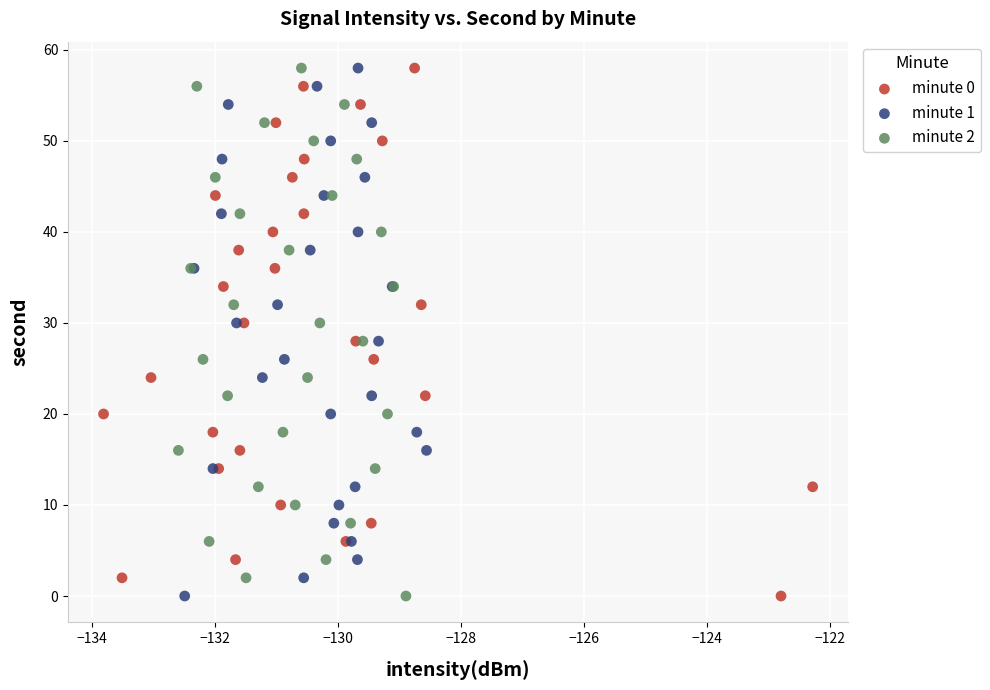

What are all the series names shown in the legend?

minute 0, minute 1, minute 2